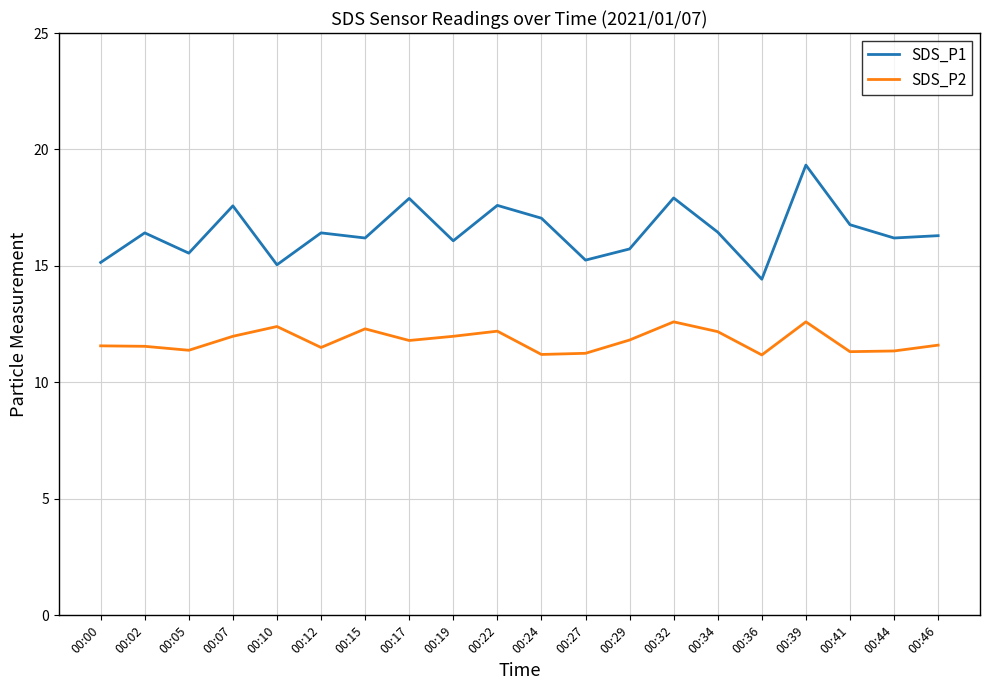

What is the sum of the SDS_P2 values at 00:19 and 00:27?

23.2